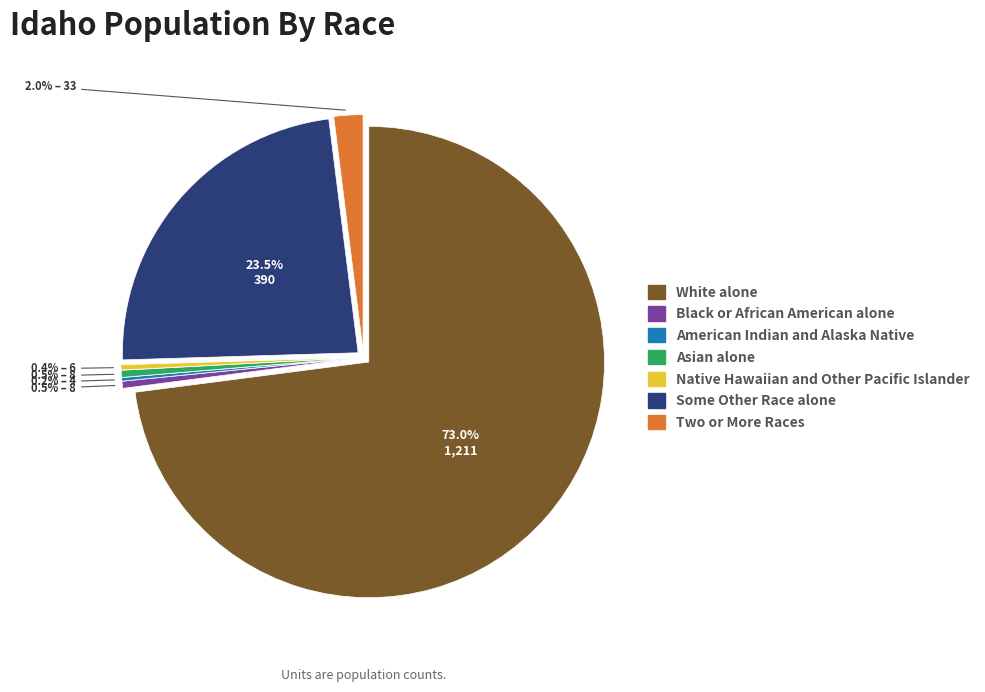

Does Some Other Race alone represent more than half of the total?

No